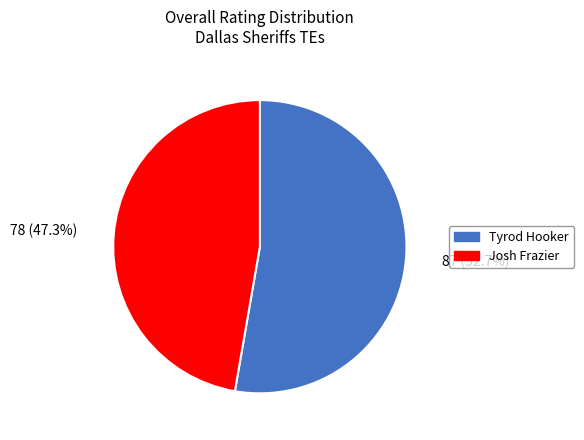

Does Josh Frazier represent more than half of the total?

No